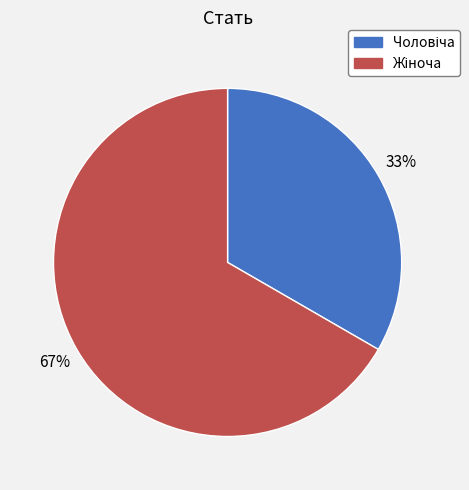

To the nearest percent, what is the average slice percentage?

50%